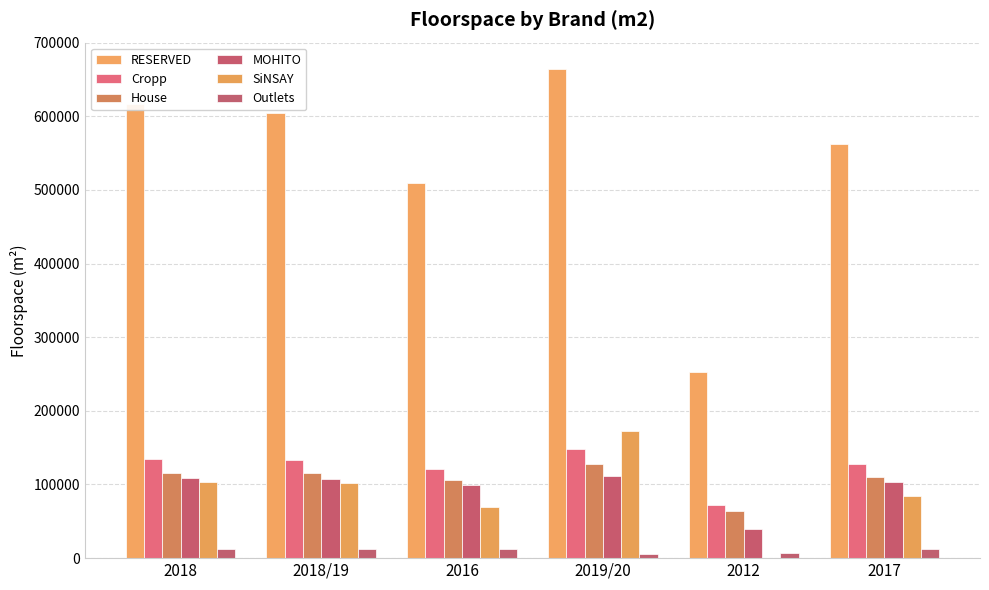

How many groups of bars are there?

6